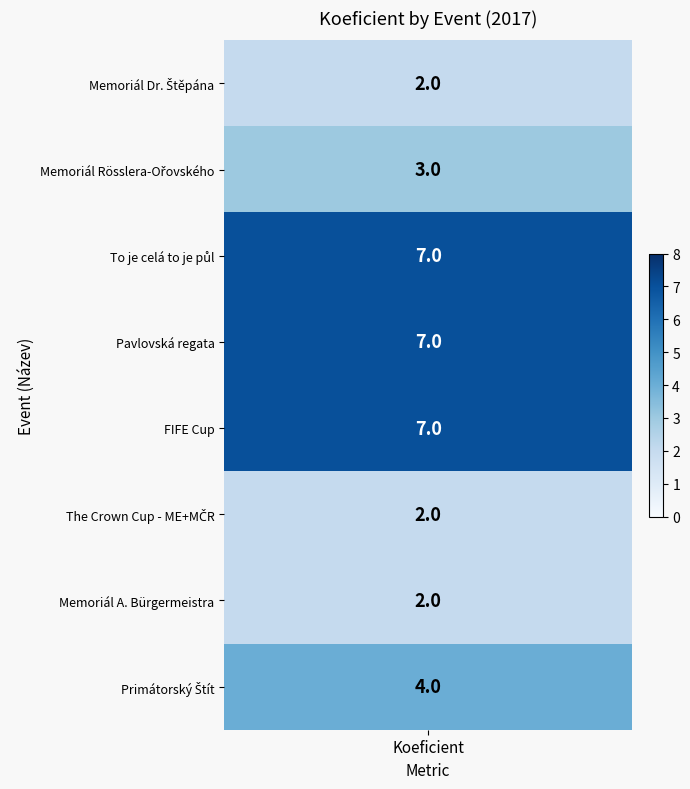

What is the minimum value shown in the chart?

2